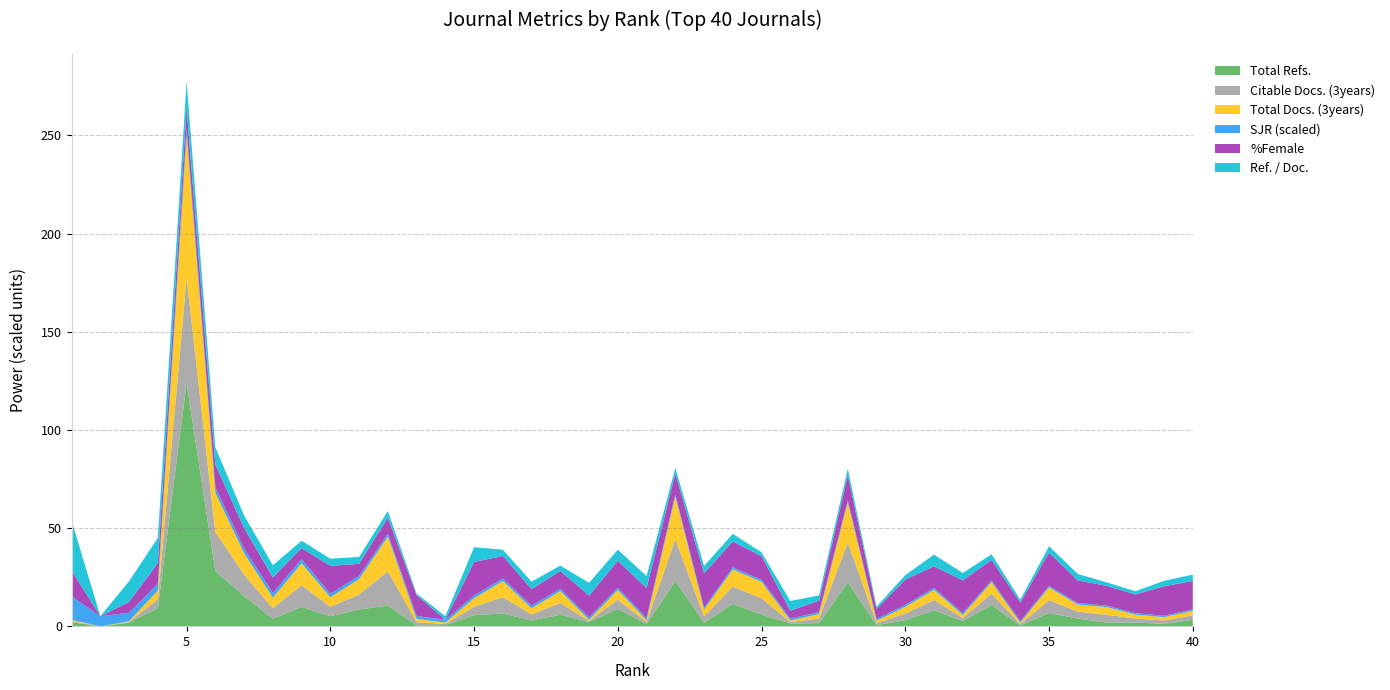

What is the maximum value for Total Refs.?

124.0